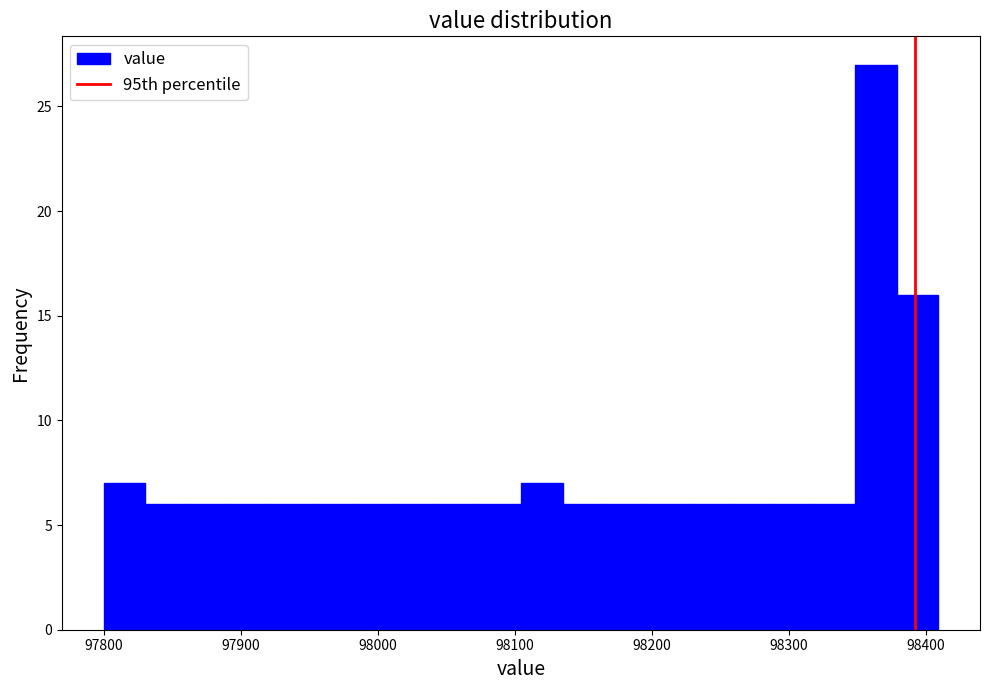

Around what value on the x-axis is the tallest bar? Give the approximate position of its centre, as read against the axis.

98360